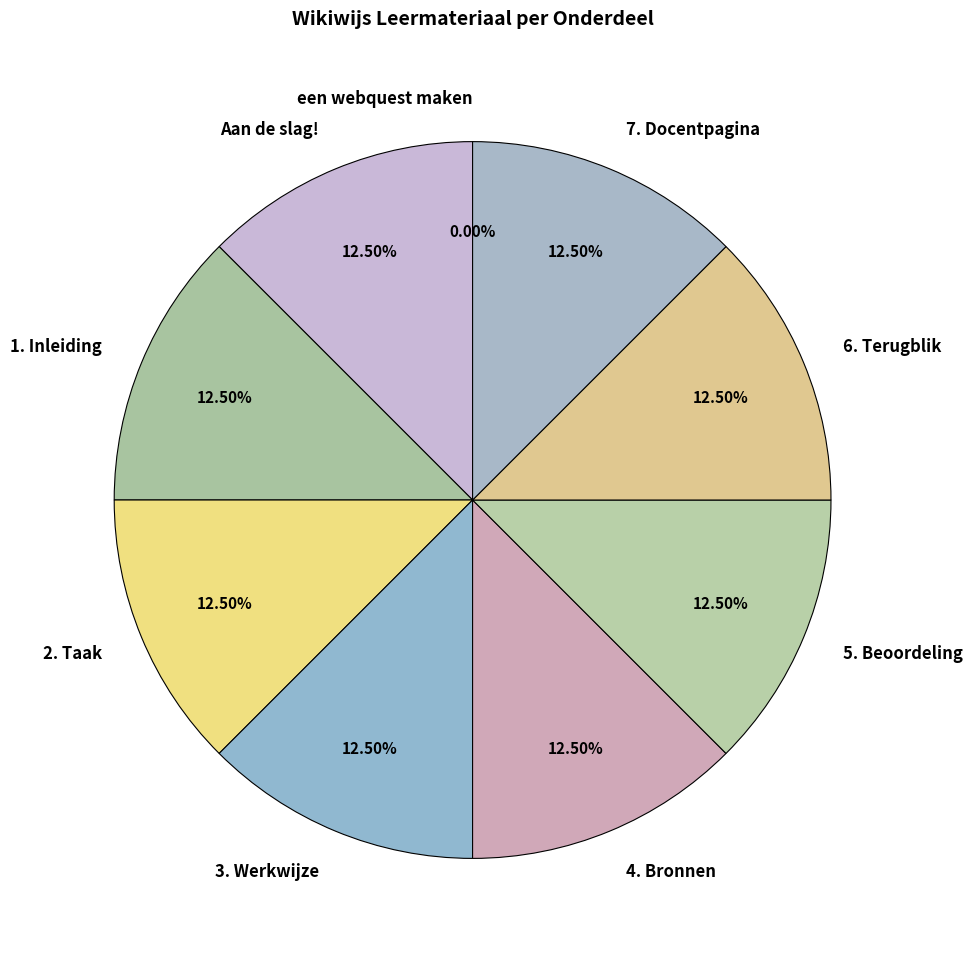

Is the sum of 2. Taak and 6. Terugblik greater than half?

No